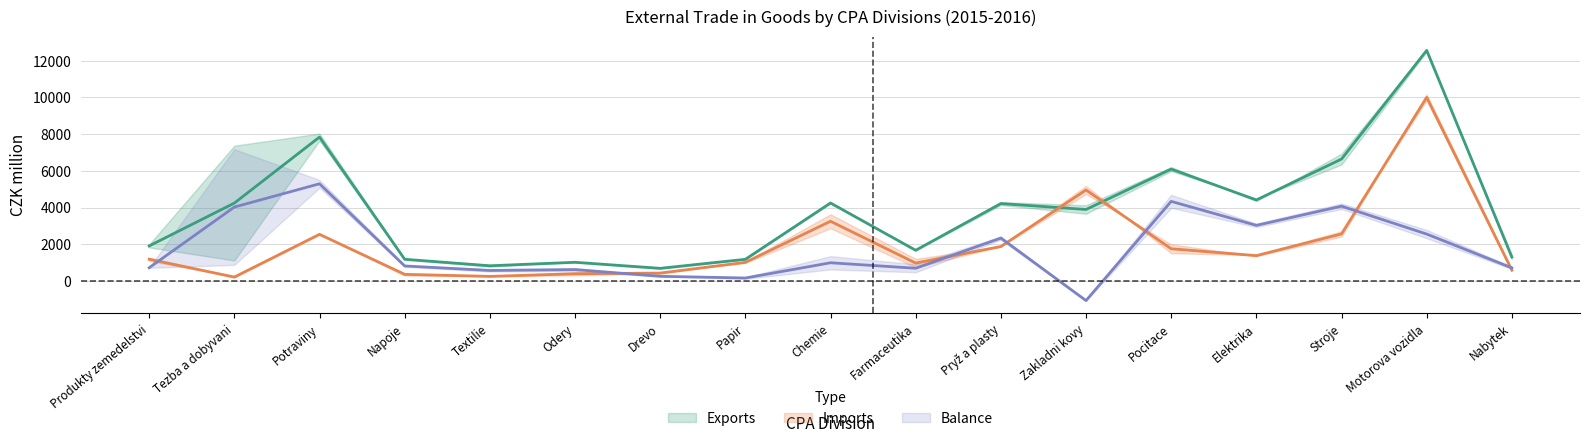

What is the spread (max minus min) of values at 10?

2429